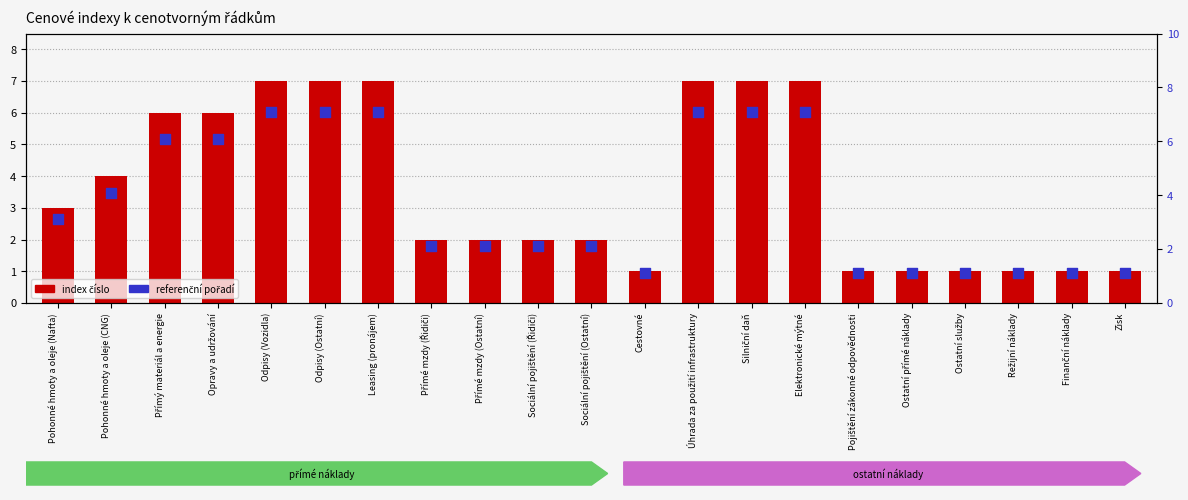

Is the value of referenční pořadí at Leasing (pronájem) greater than the value of index číslo at Cestovné?

Yes